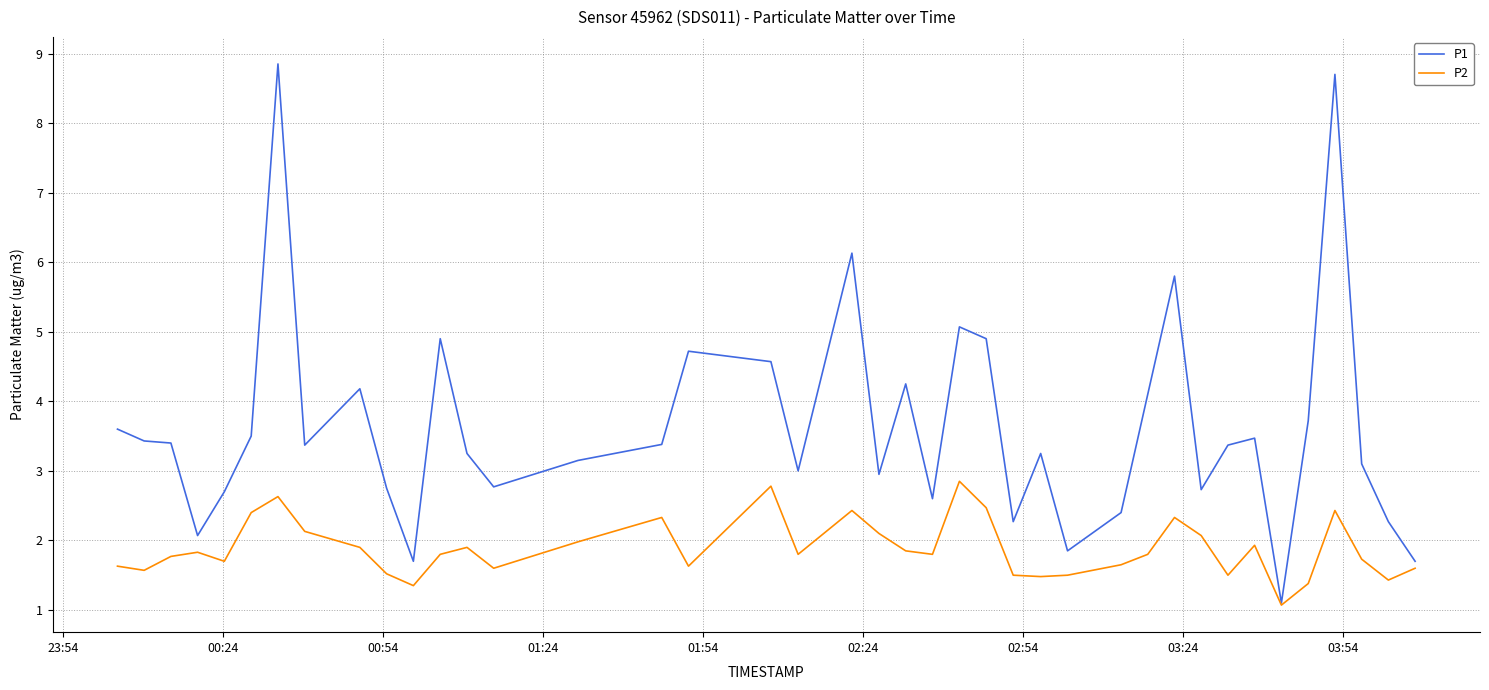

Which series has the largest range (max minus min)?

P1